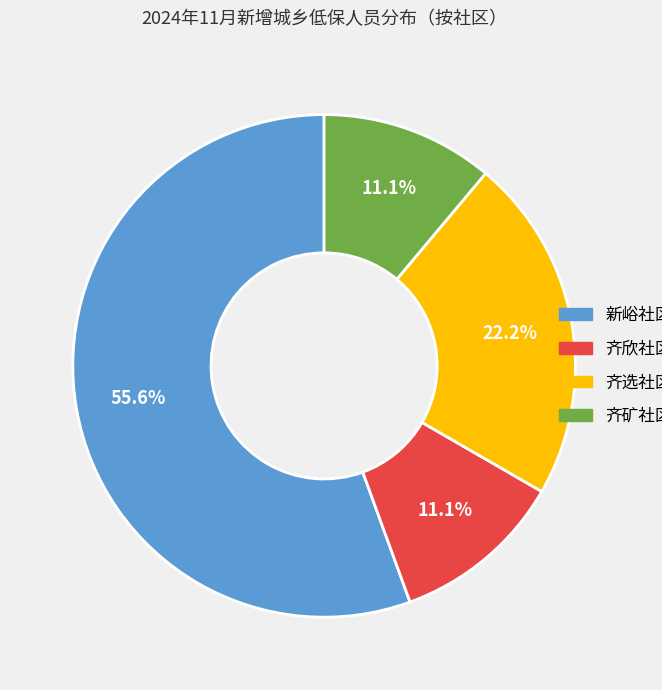

Approximately how many times larger is the value at 齐矿社区 compared to 齐选社区?

0.5